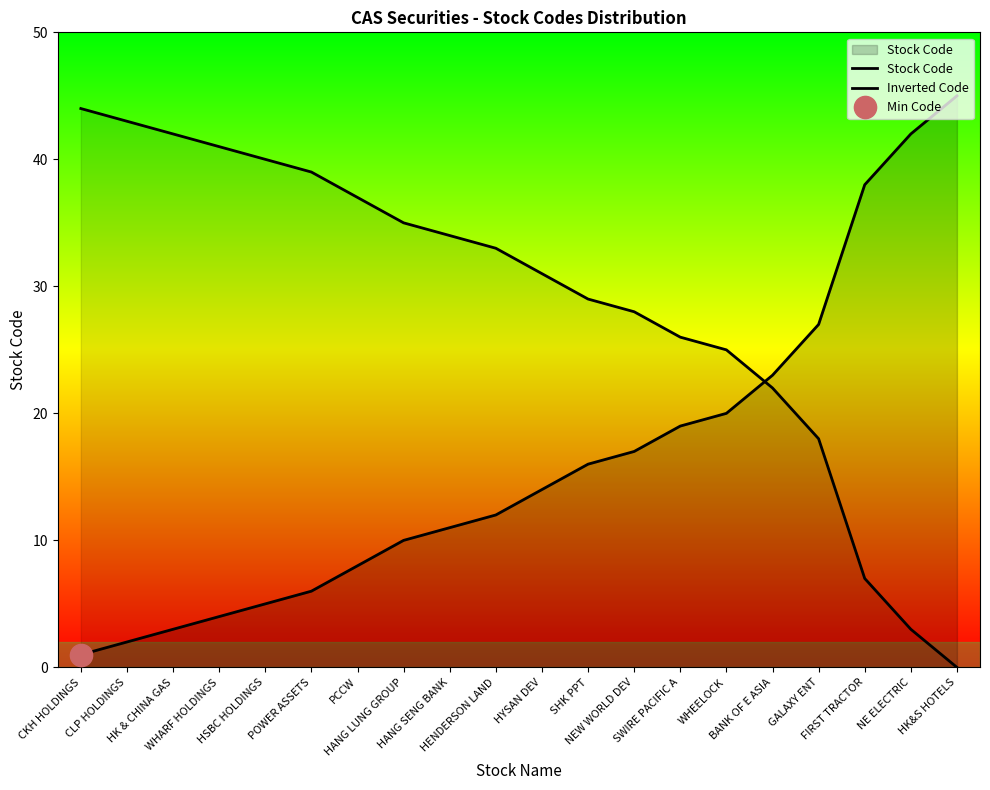

True or false: Inverted Code and Stock Code cross at least once.

True